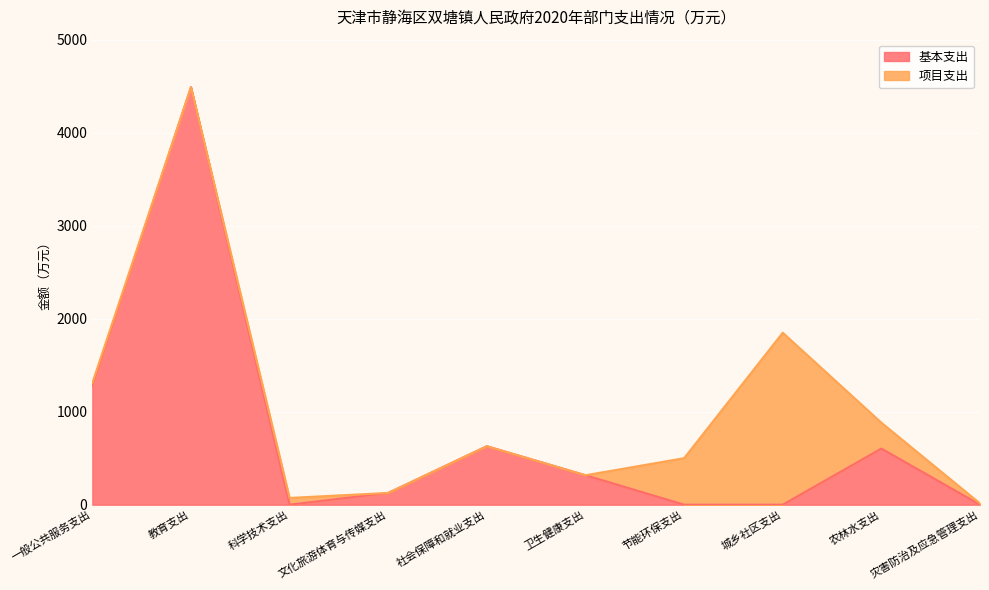

What is the average value?

744.7